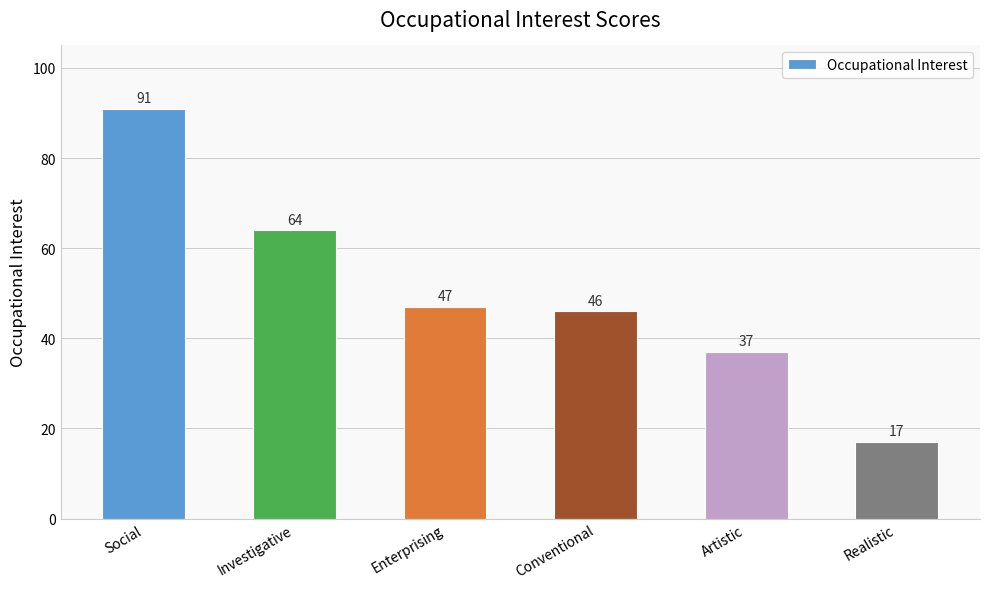

At which label does the data first exceed 47?

Social